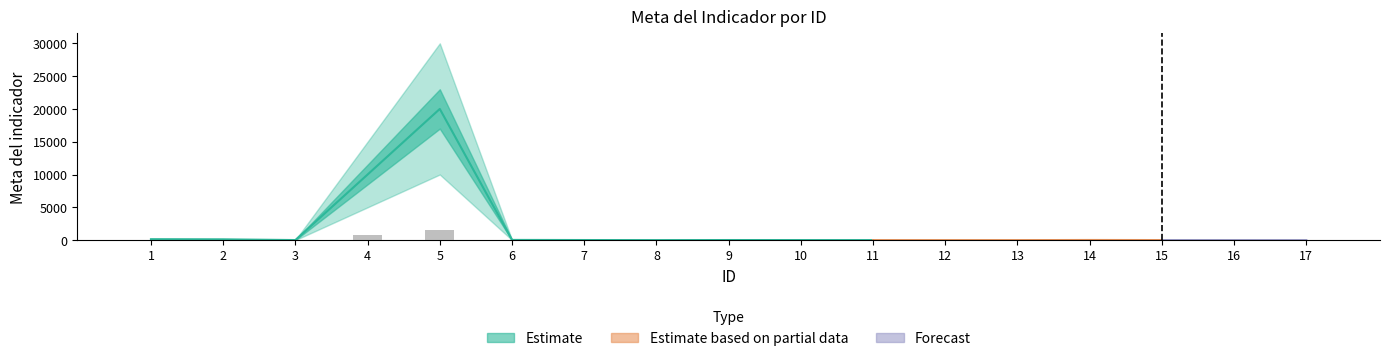

What is the sum of the values at 2 and 11?

9.9